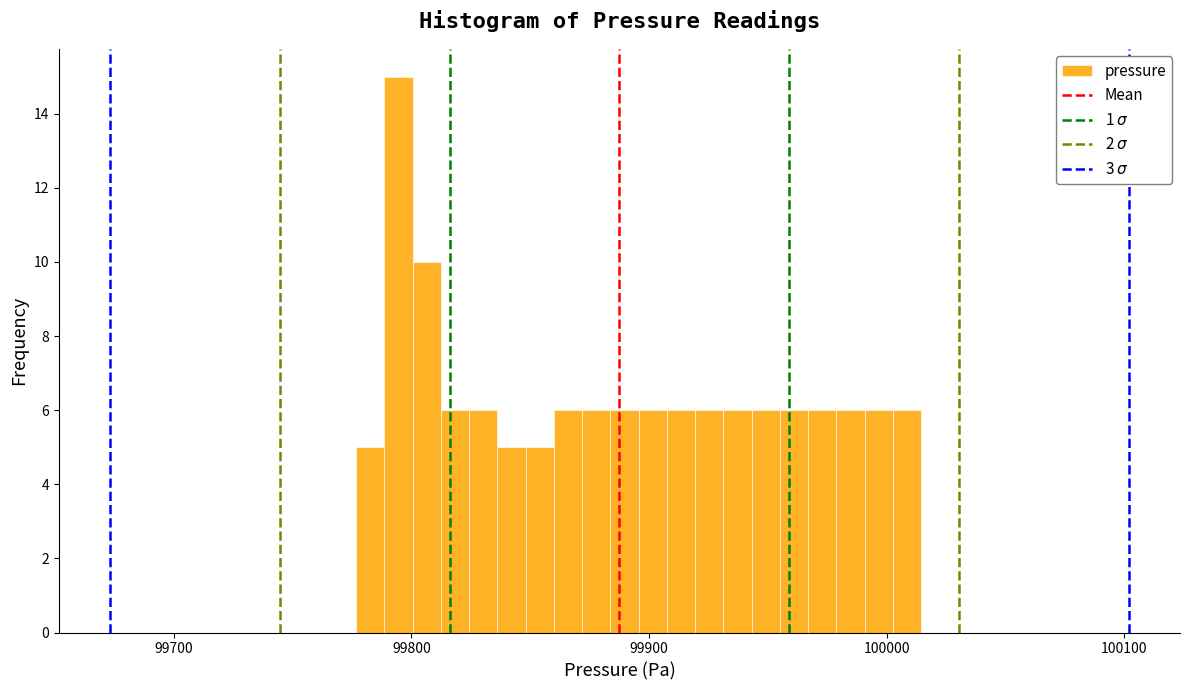

Around what value on the x-axis is the tallest bar? Give the approximate position of its centre, as read against the axis.

99790